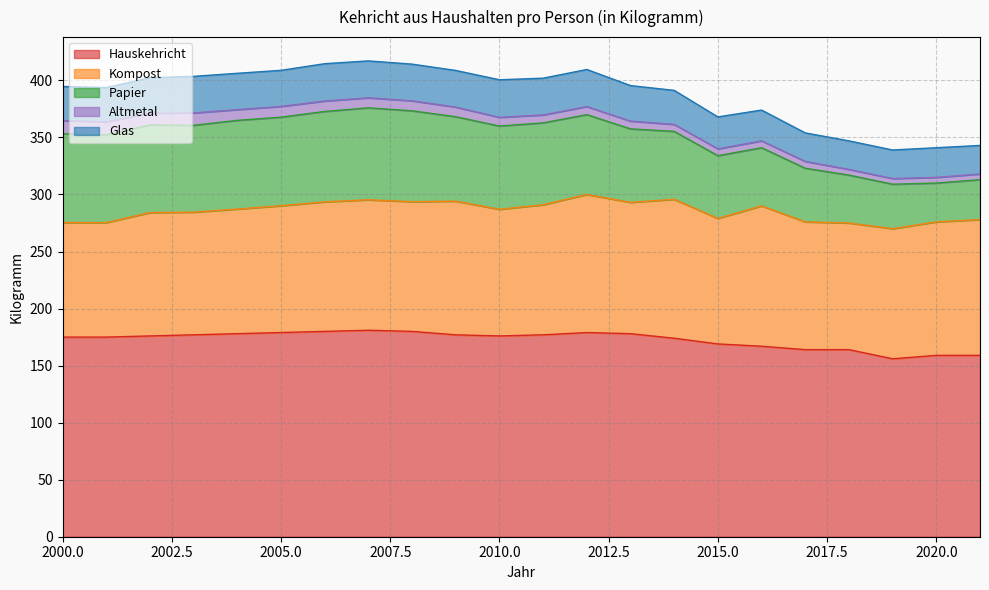

True or false: Kompost and Altmetal cross at least once.

False